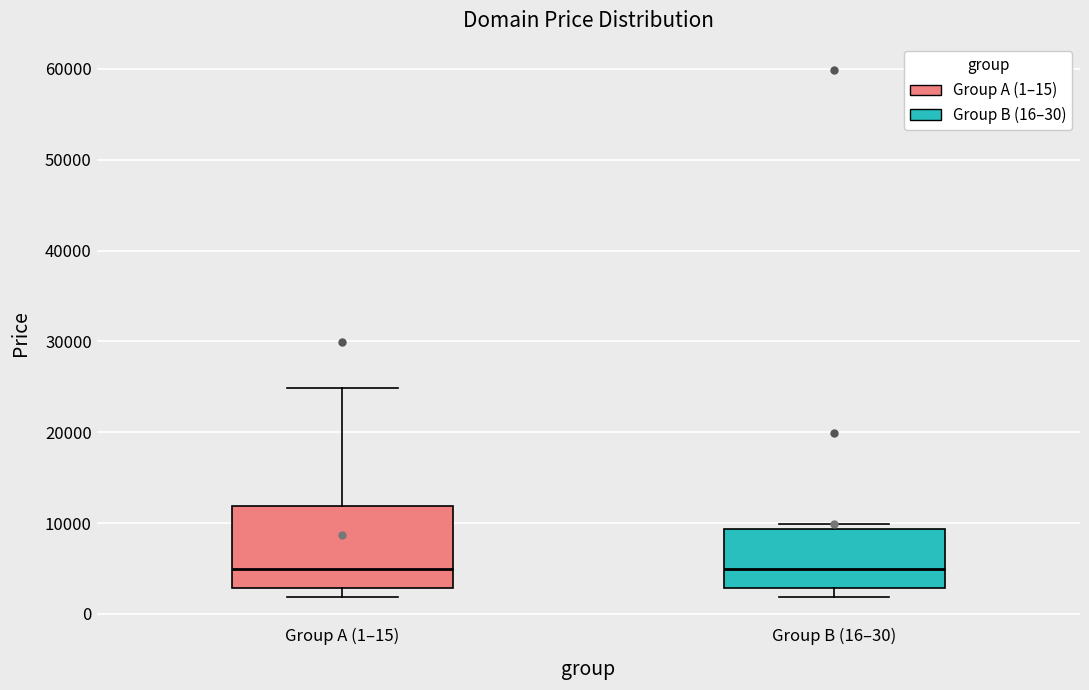

Where is the upper edge of the box for Group B (16–30) on the y-axis? The values are not printed on the chart, so give them approximately, as read against the axis.

9000